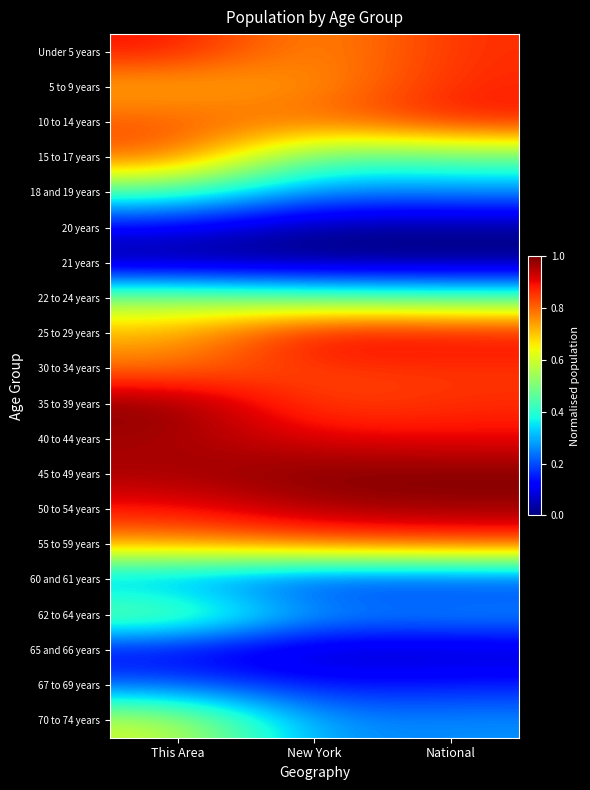

Between This Area and National, which is larger?

This Area